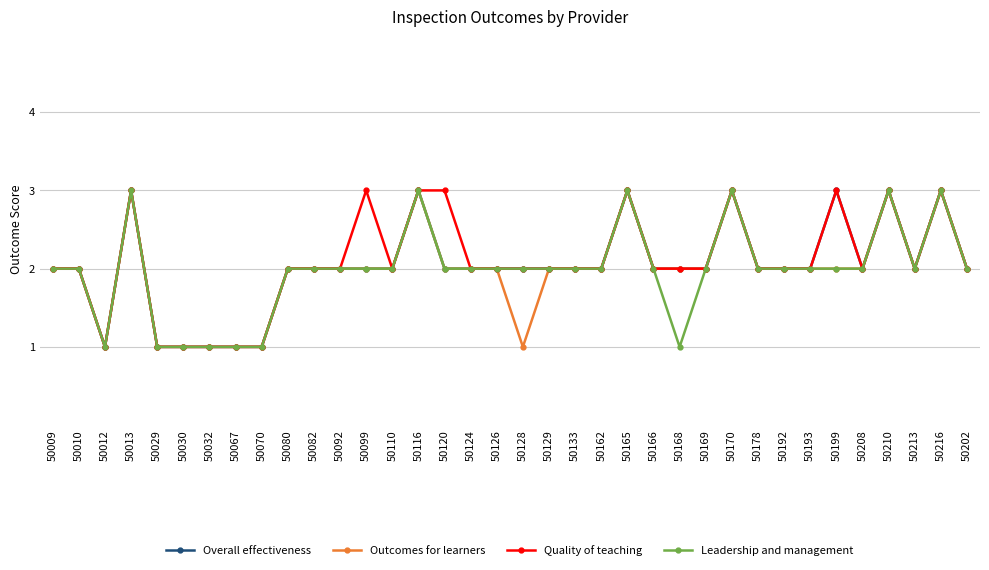

What position from the right is 50032?

30